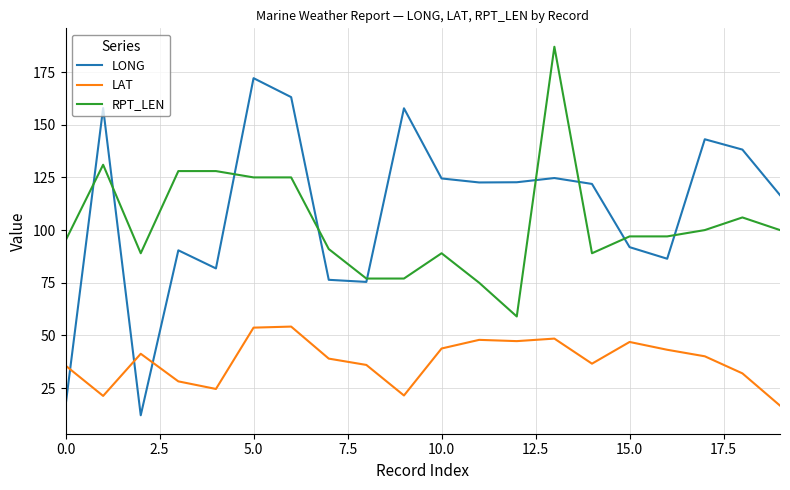

True or false: RPT_LEN and LAT cross at least once.

False